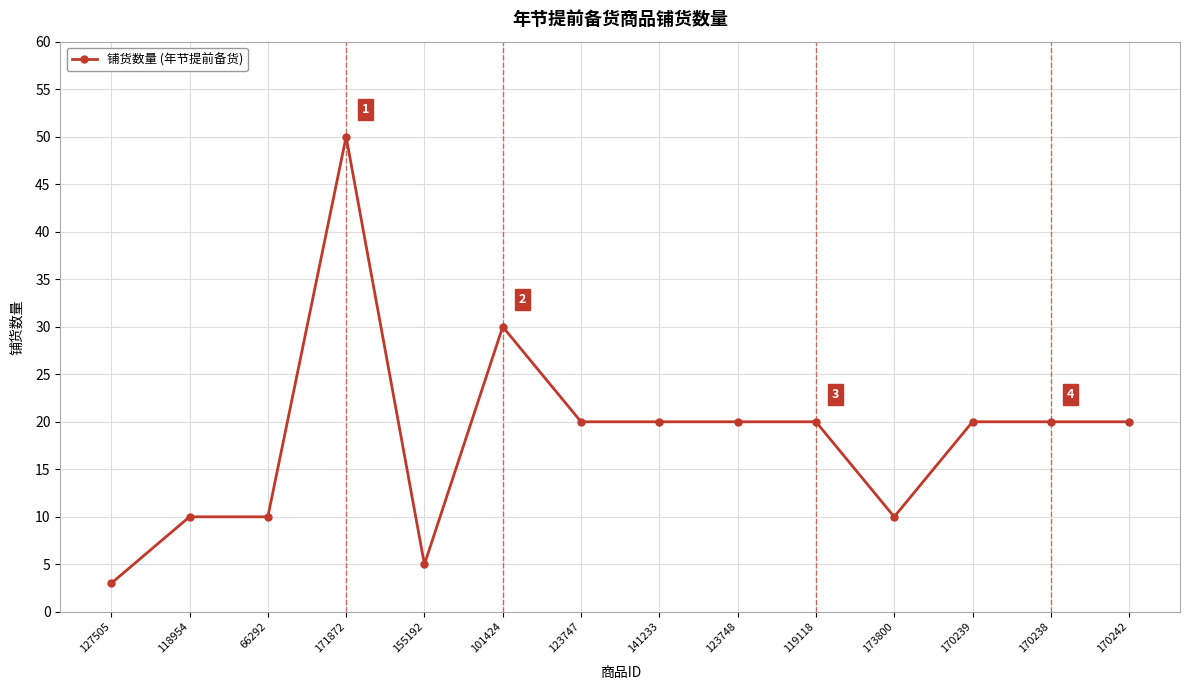

How many values are between 10 and 20?

10